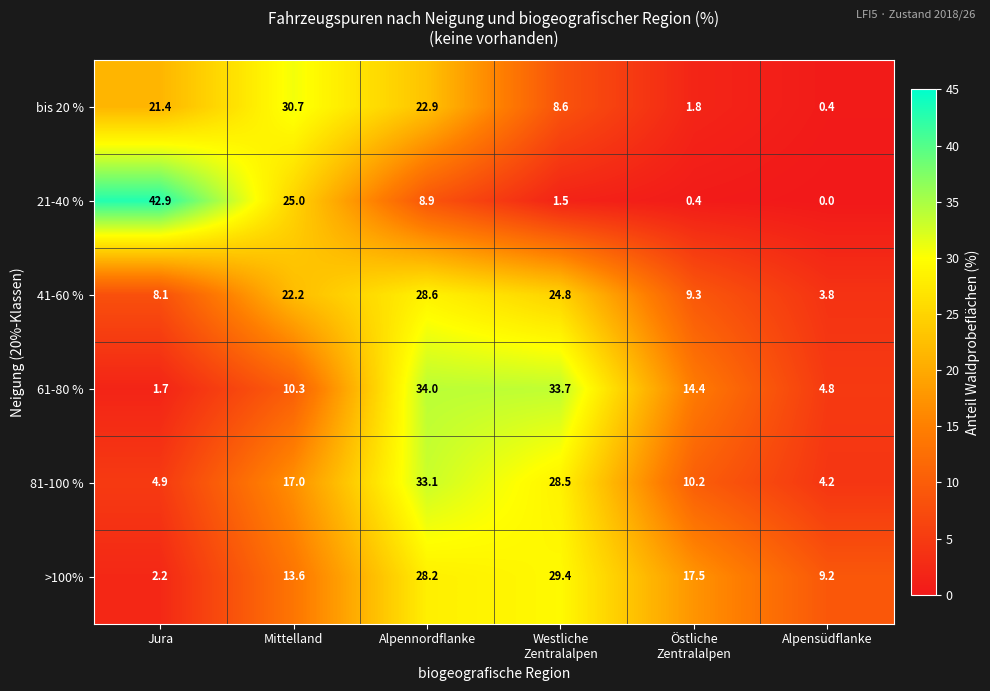

What is the difference between the maximum and minimum values in the 41-60 % series?

24.8